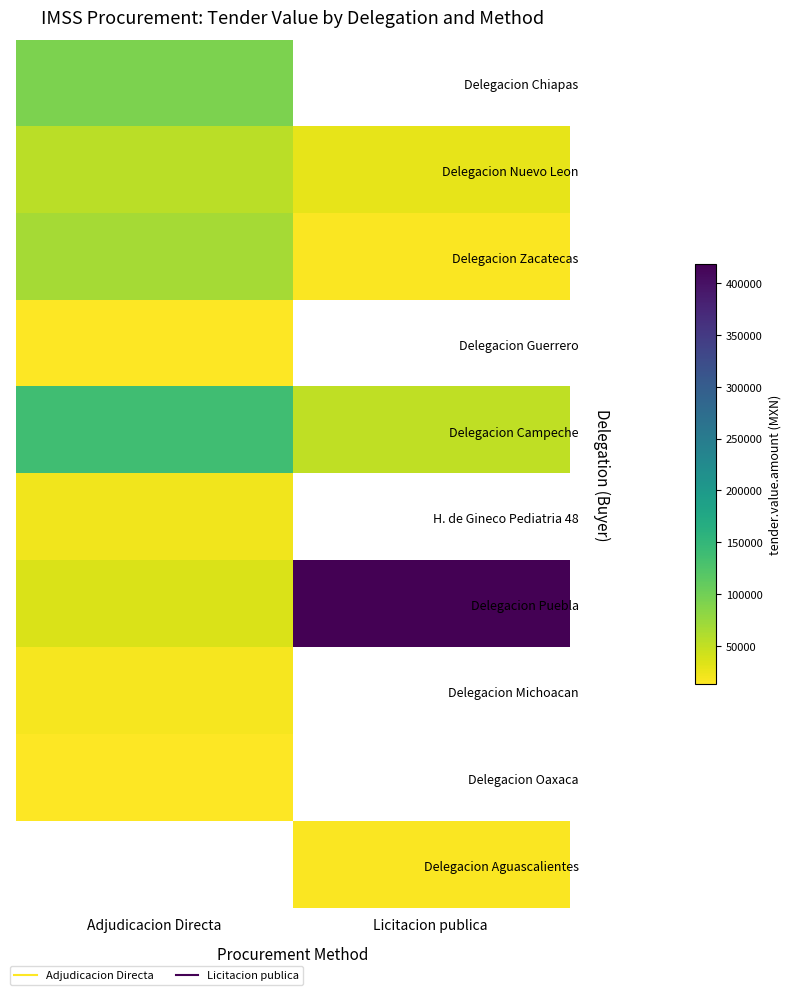

At which category is the sum across all series the highest?

Licitacion publica